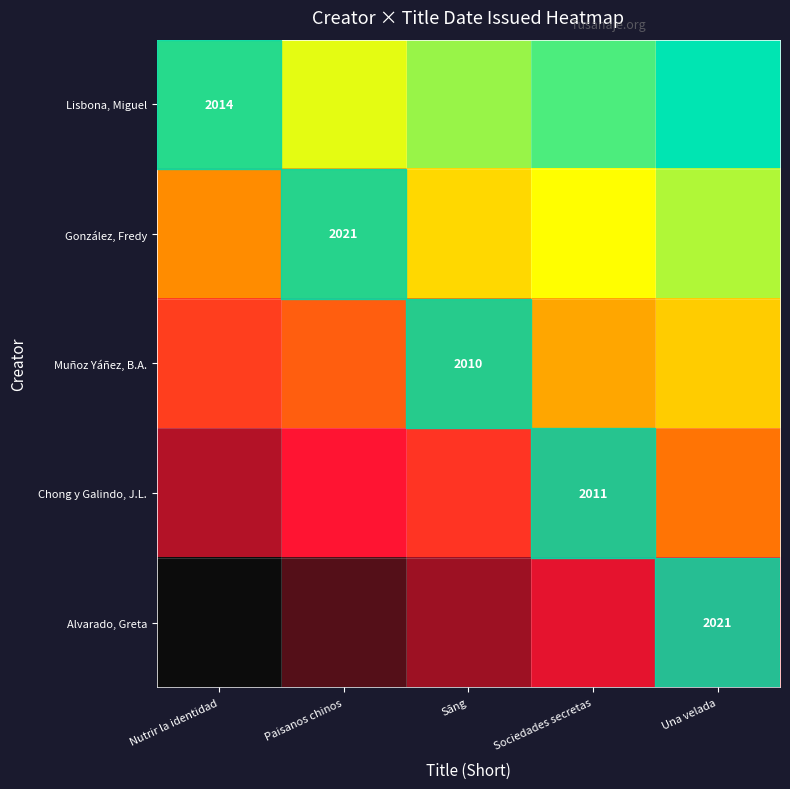

Between Sāng and Una velada, which is larger?

Una velada